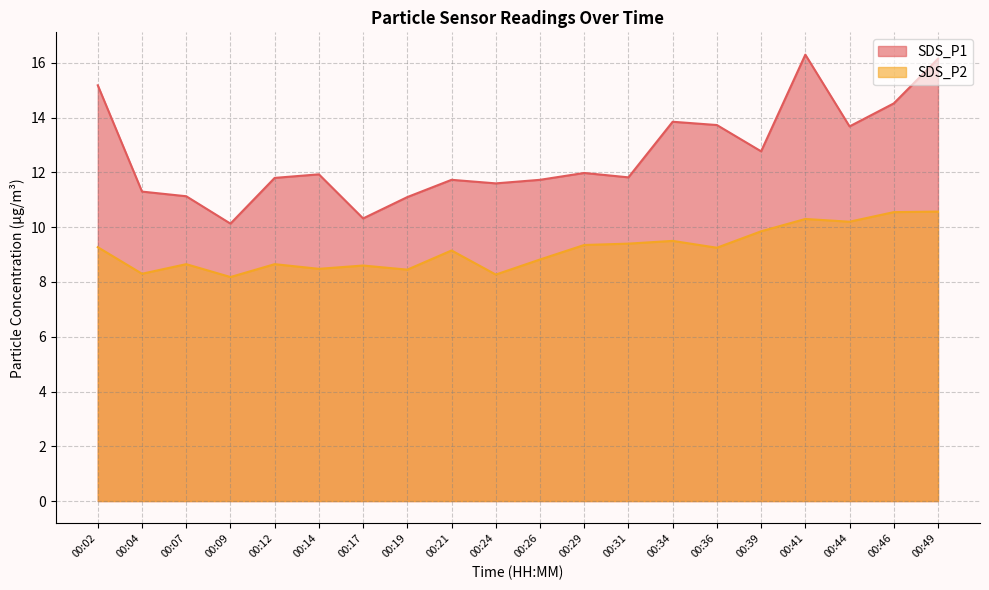

What is the highest value of the SDS_P1 series?

16.3